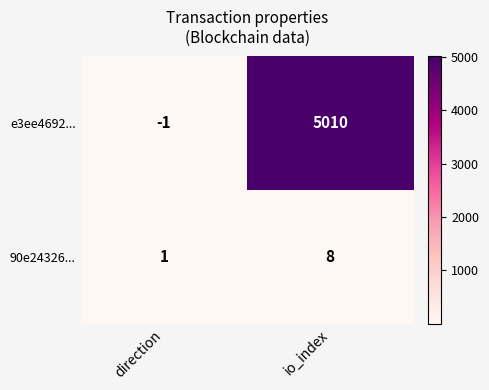

The value of 90e24326... at io_index is 8. True or false?

True